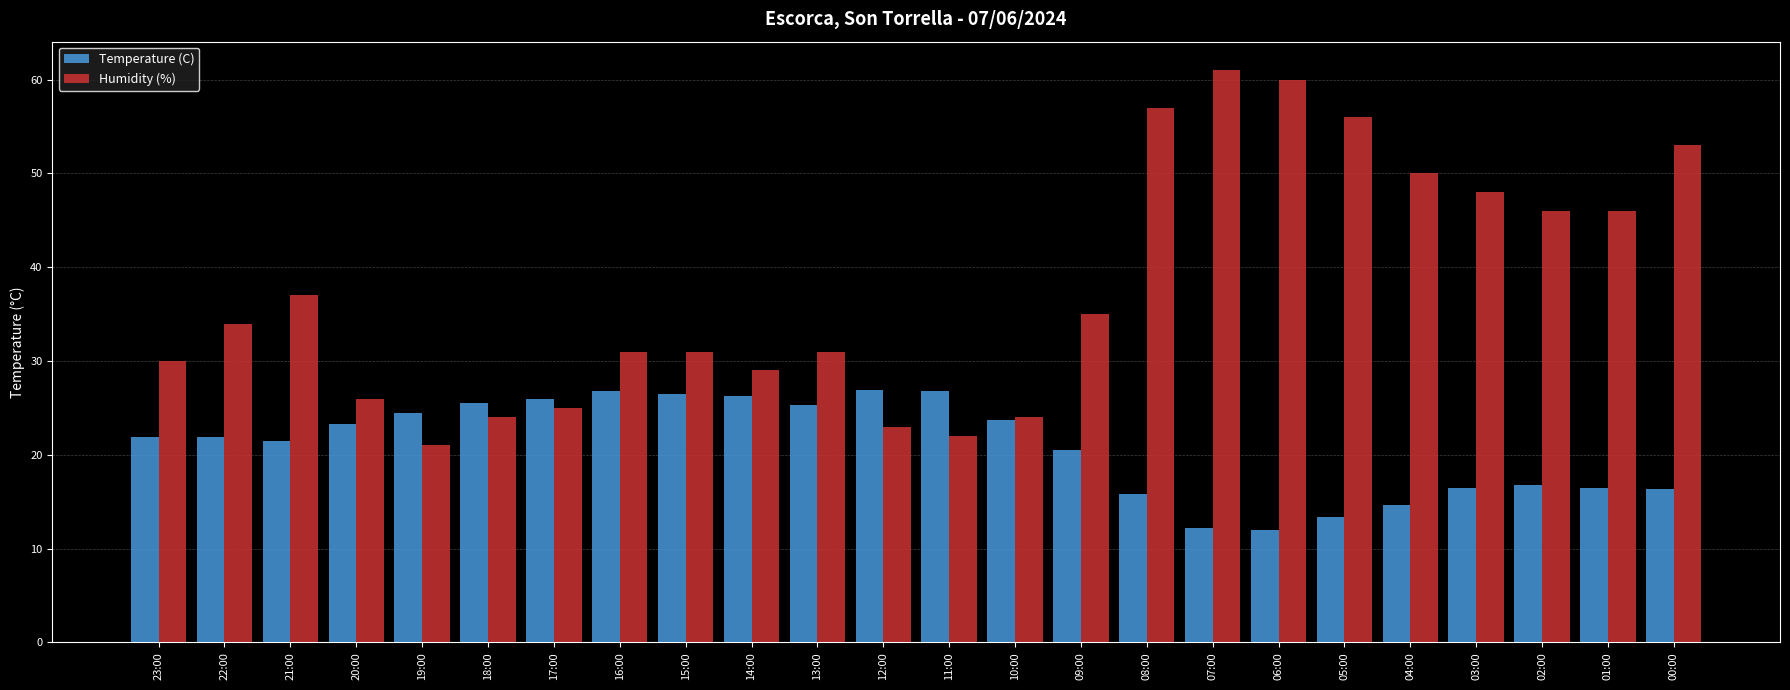

True or false: Humidity (%) has a value of 24.0 at 18:00.

True